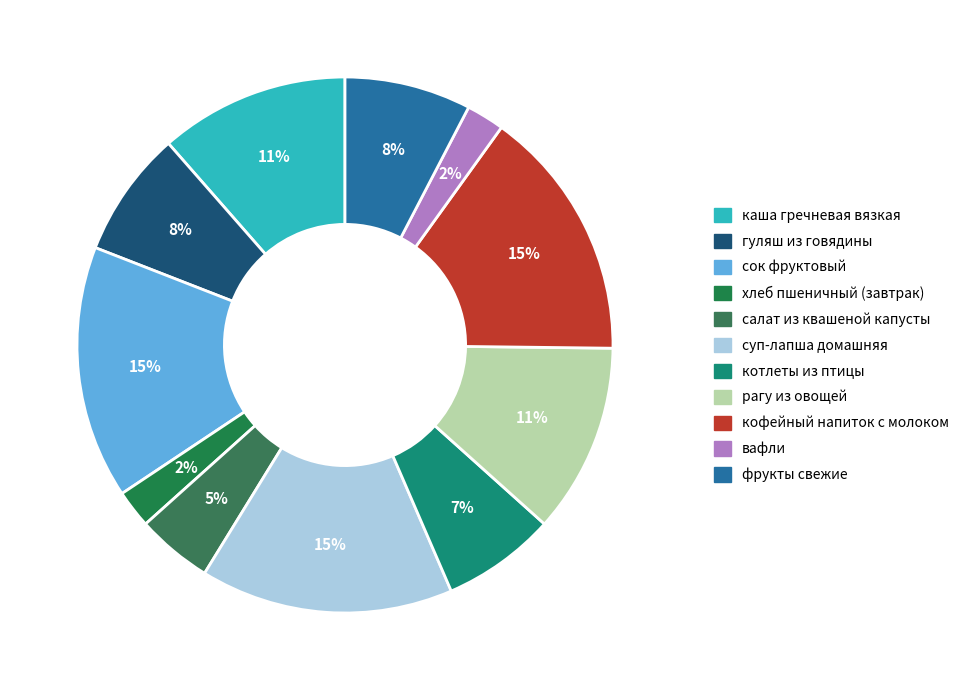

The гуляш из говядины slice represents 14% of the pie. True or false?

False